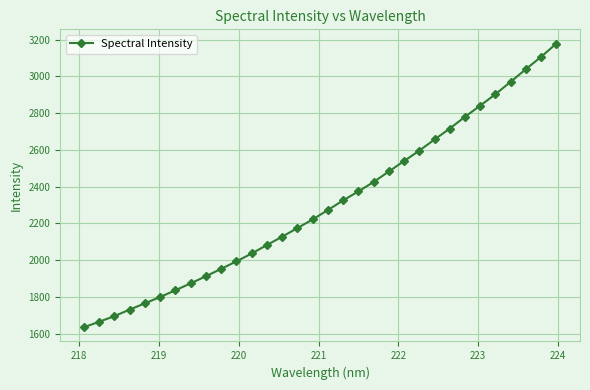

What is the difference between the maximum and minimum values?

1543.6